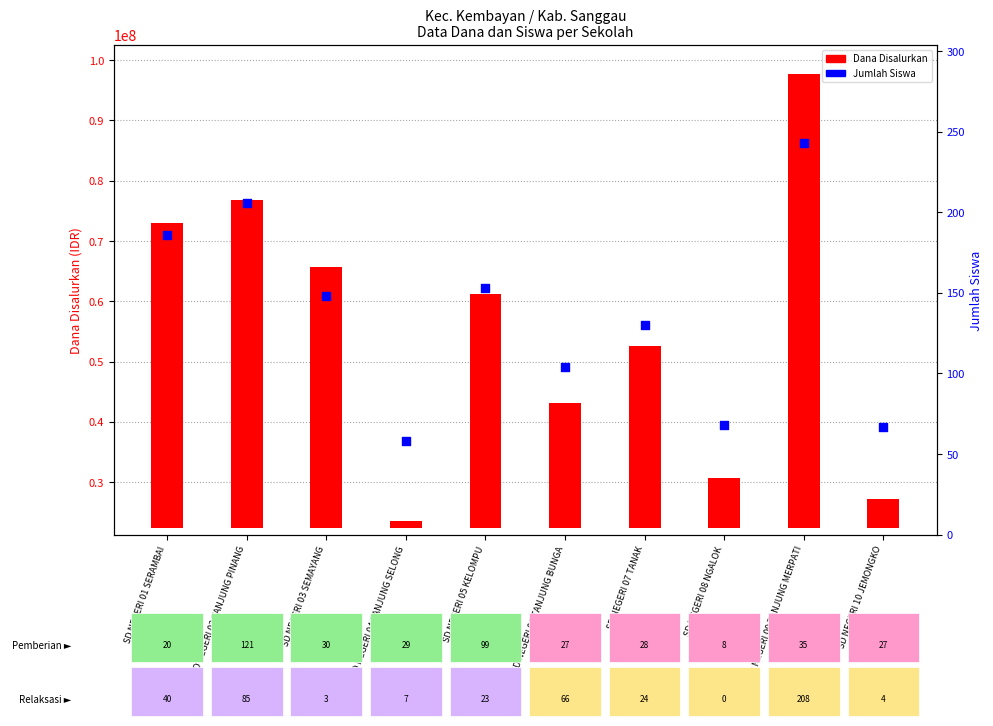

What is the total value across all series at SD NEGERI 05 KELOMPU?

38756403